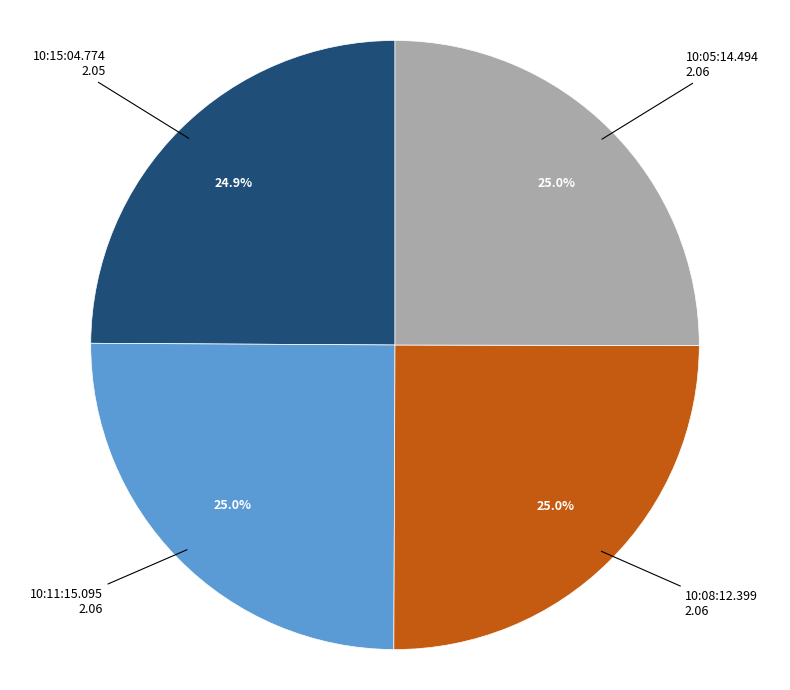

Is it true that 10:15:04.774 is 32% of the pie?

False